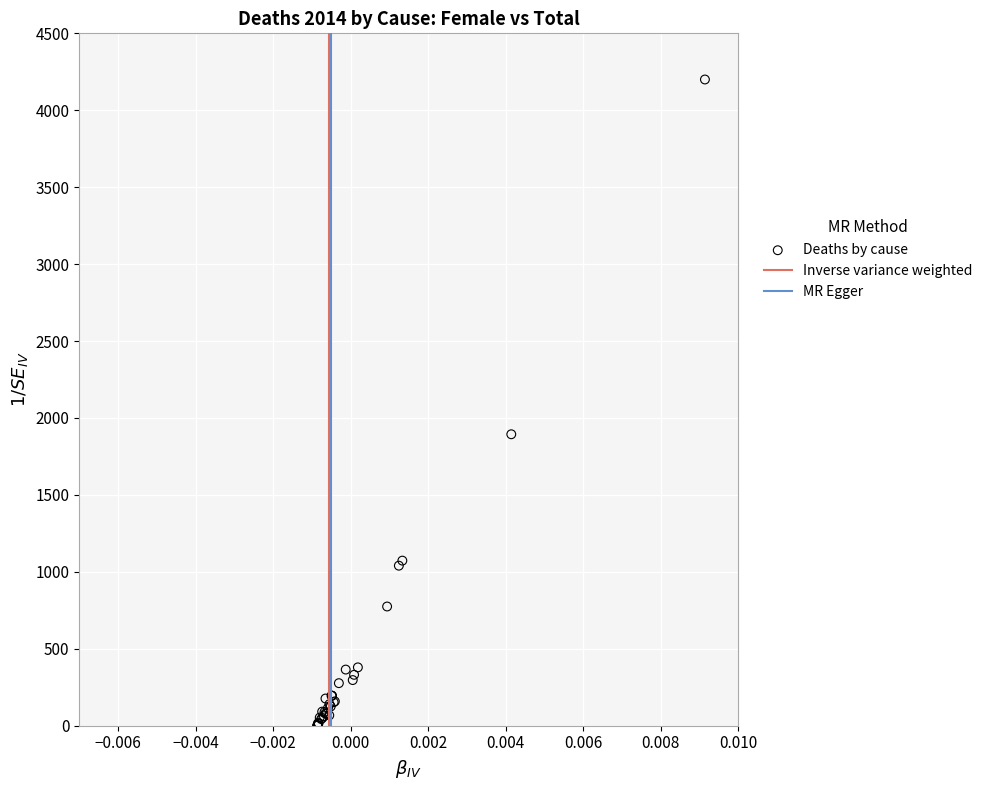

What Y value in the scatter plot is closest to 2100?

1894.2